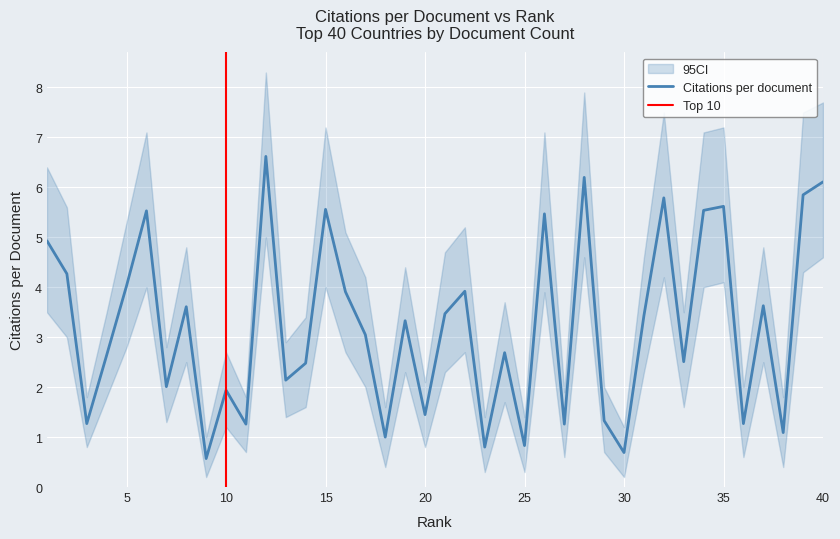

How many lines are shown in the chart?

3